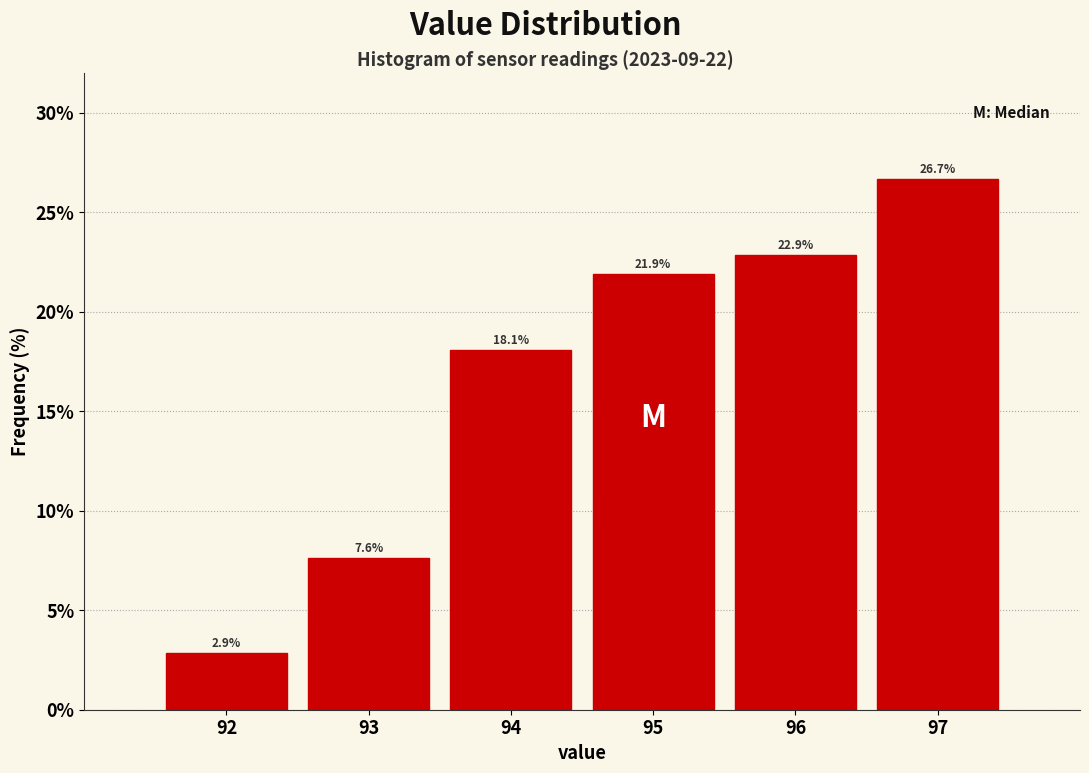

Which range on the x-axis has the tallest bar?

96.5 to 97.5